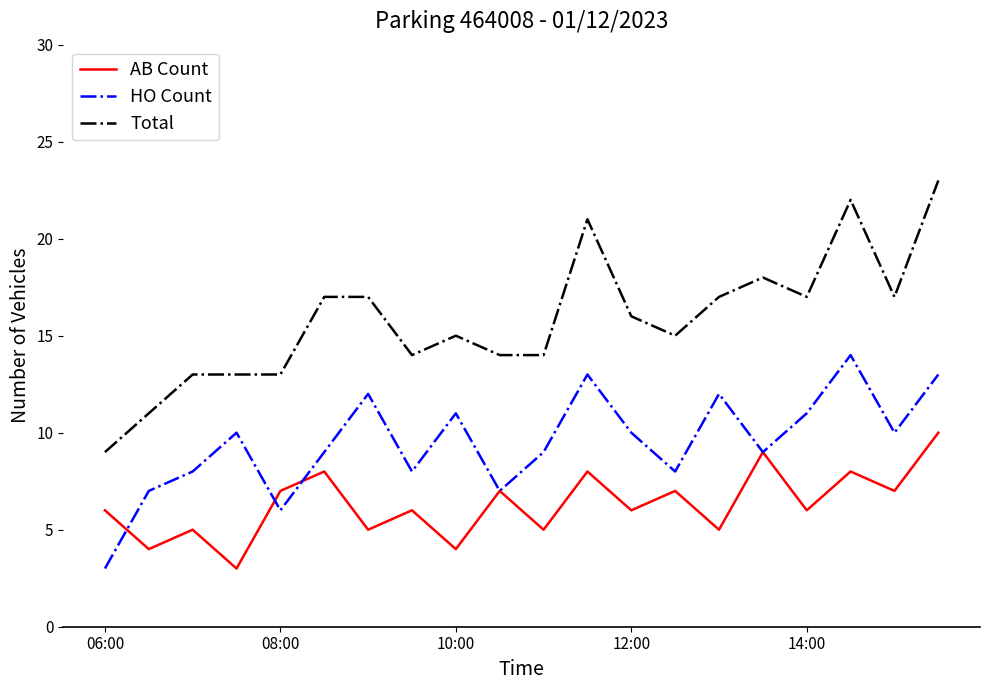

True or false: Total and HO Count cross at least once.

False